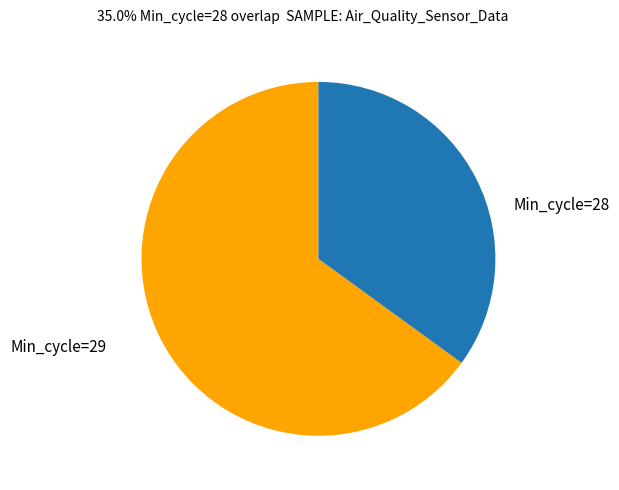

Which slice is the smallest?

Min_cycle=28